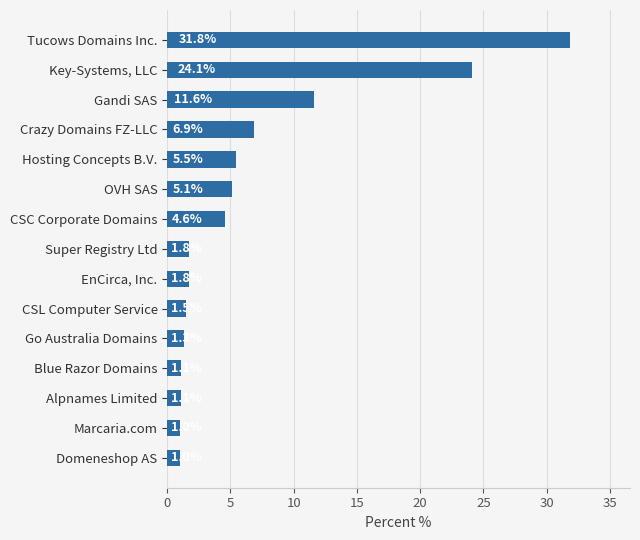

What is the average value?

6.7